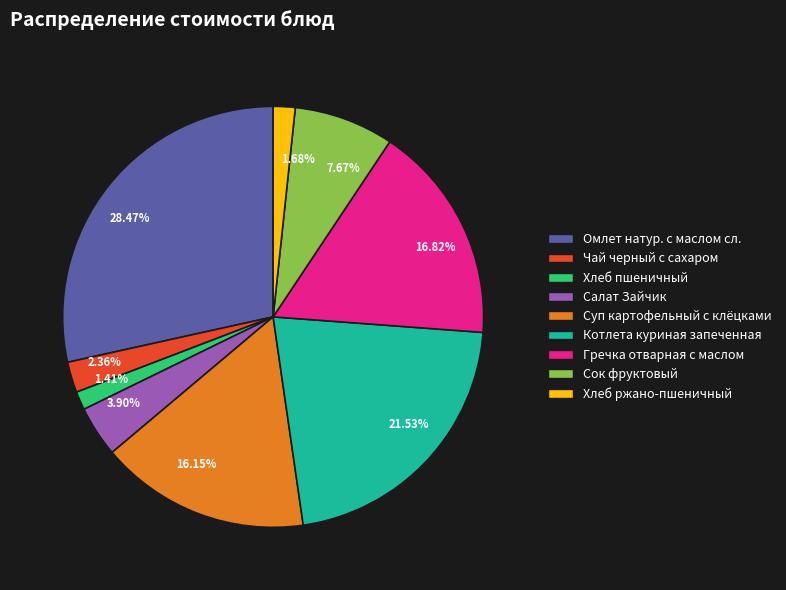

Count the number of slices in the pie.

9